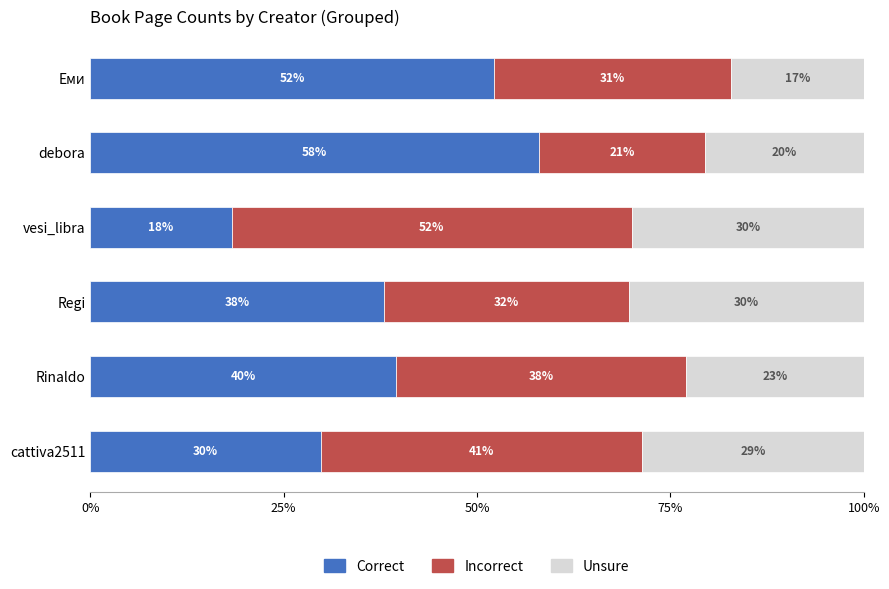

What is the average value of the Correct series?

39.3